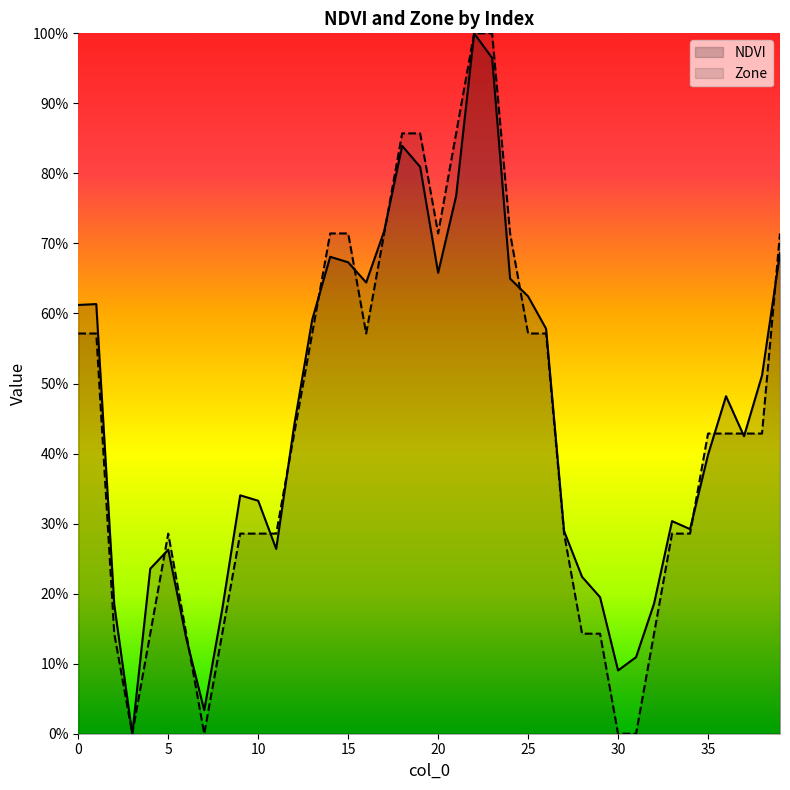

Rank the series by their average value, from highest to lowest.

NDVI, Zone